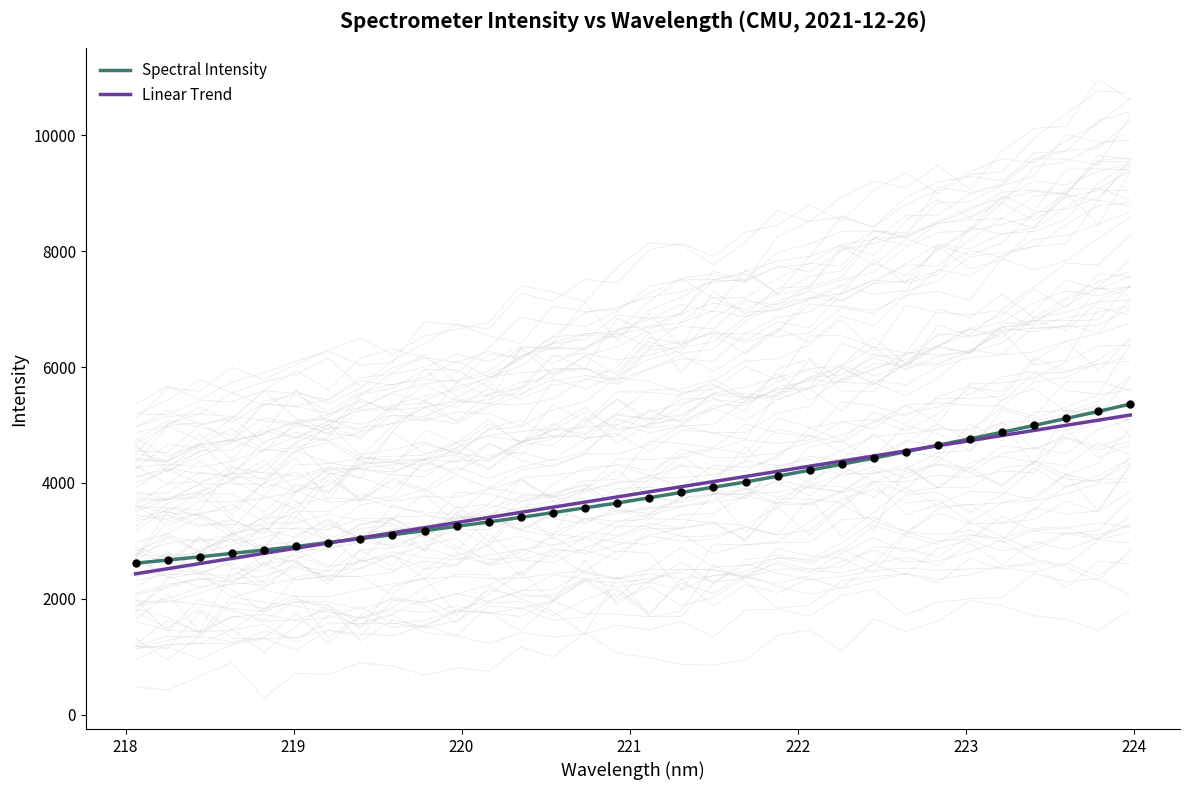

Is the value of Linear Trend at 12 greater than the value of Spectral Intensity at 29?

No